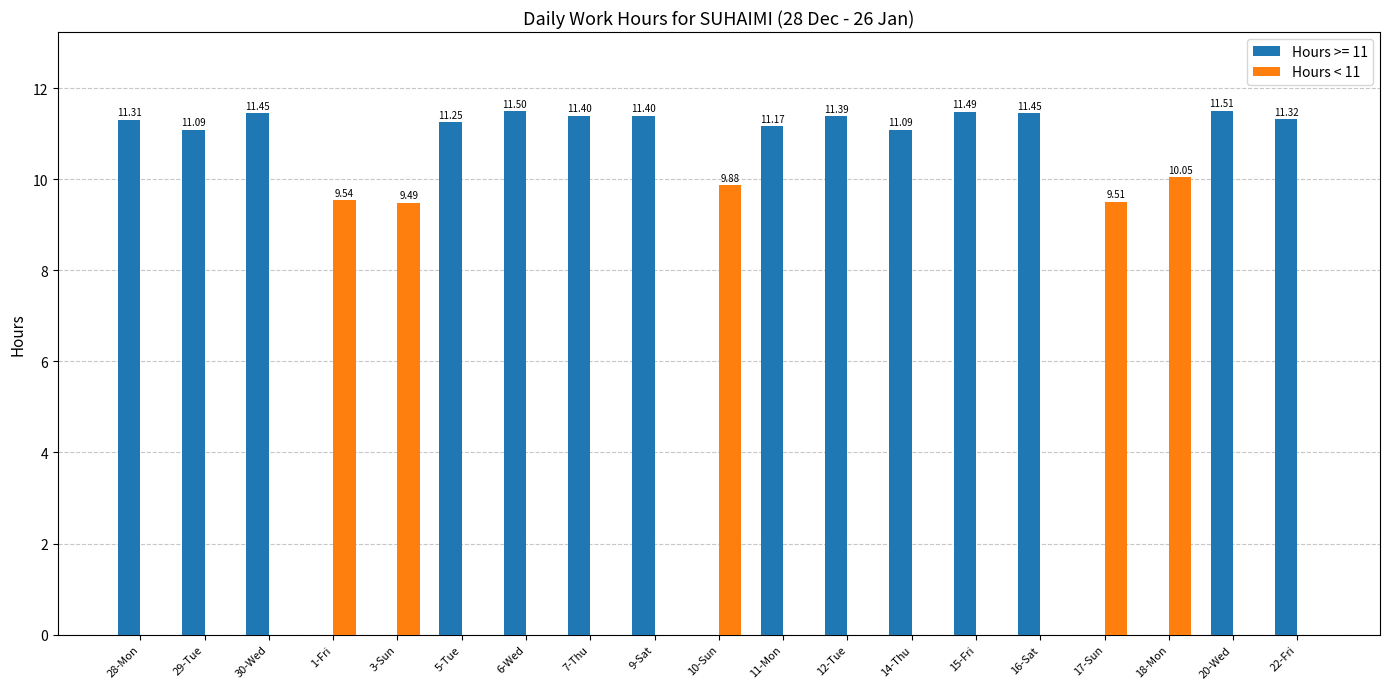

Which series has the largest total across all categories?

Hours >= 11